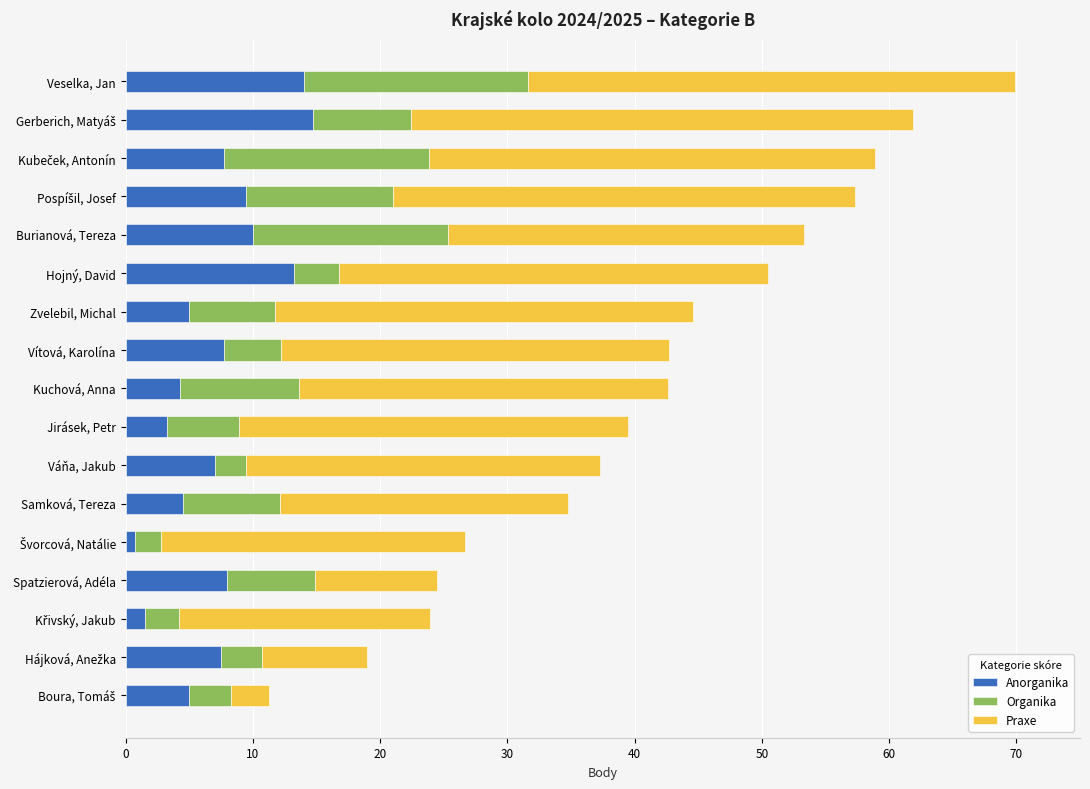

How many categories are shown in the chart?

17